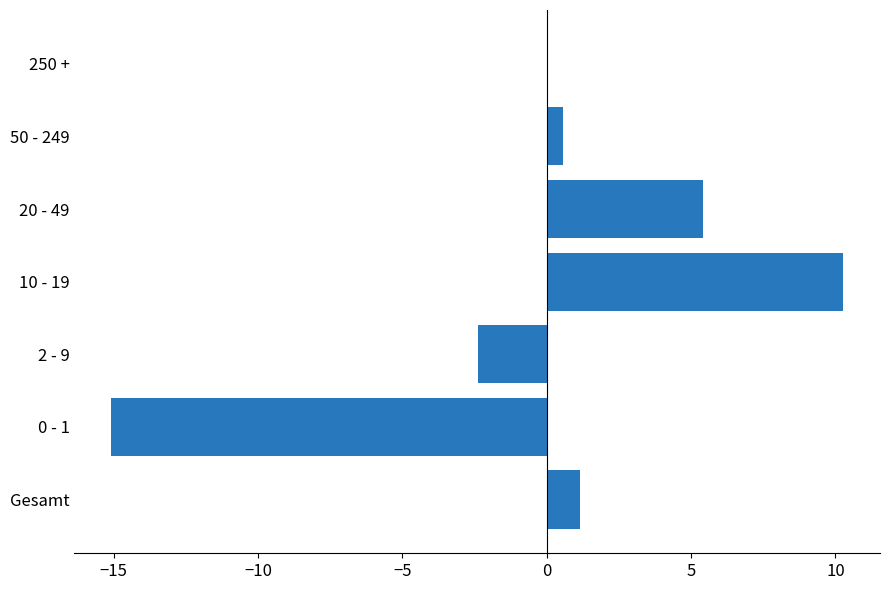

Between 2 - 9 and 20 - 49, which is larger?

20 - 49